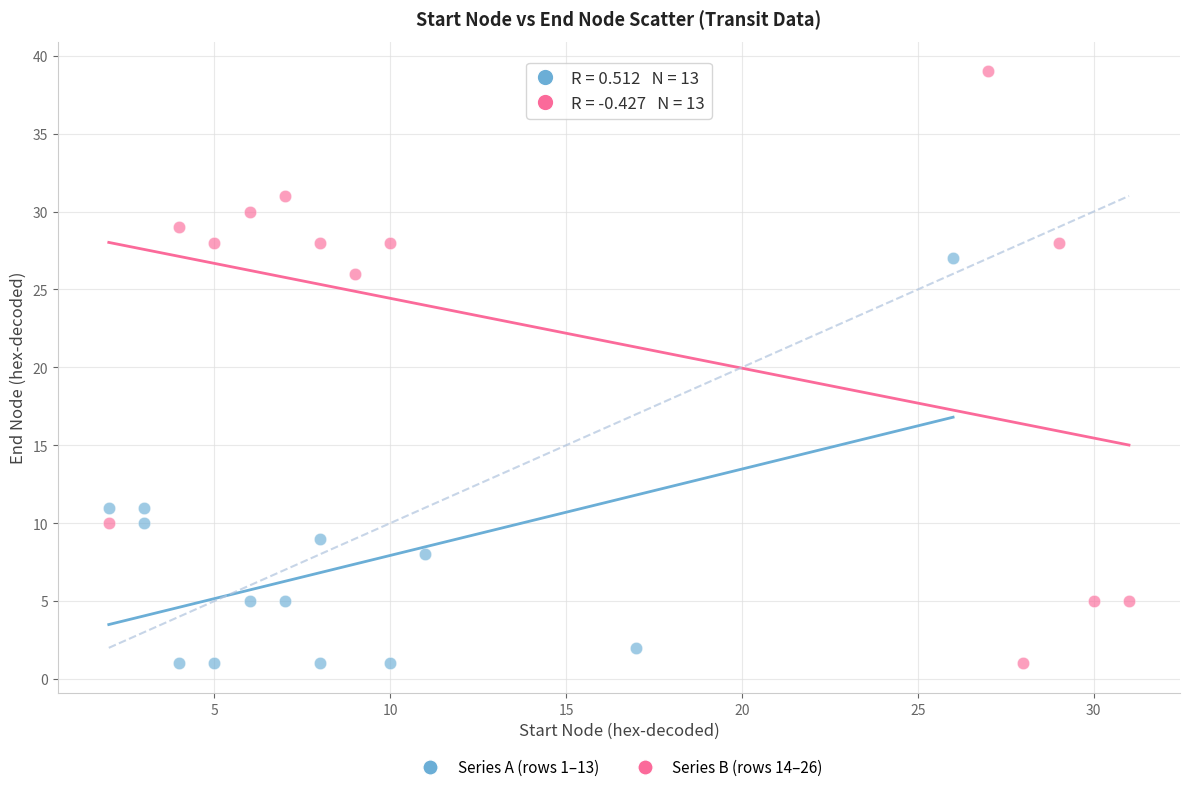

Which series reaches the maximum Y coordinate?

Series B (rows 14–26)